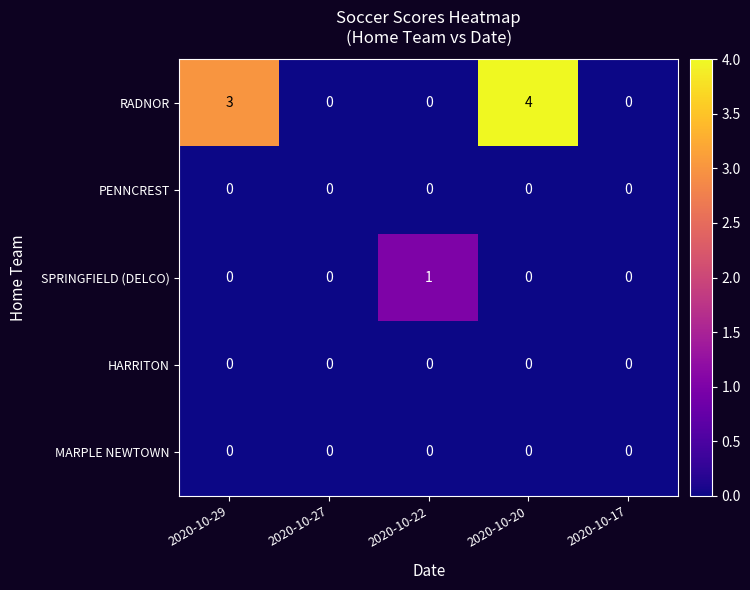

What is the maximum value shown in the chart?

4